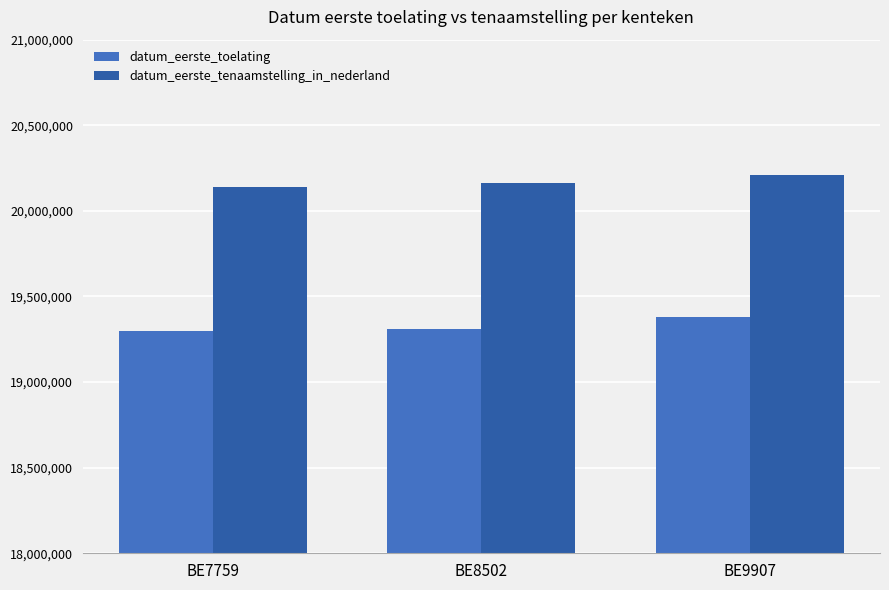

Rank the series at BE7759 from lowest to highest value.

datum_eerste_toelating, datum_eerste_tenaamstelling_in_nederland